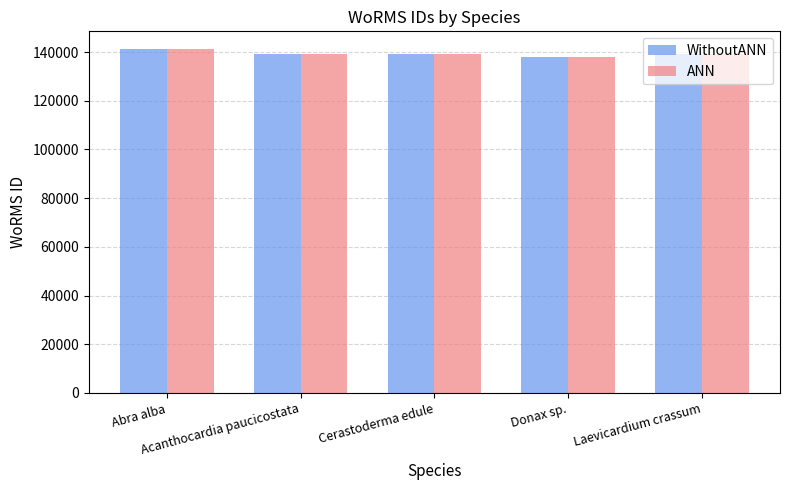

How many series are shown in this chart?

2